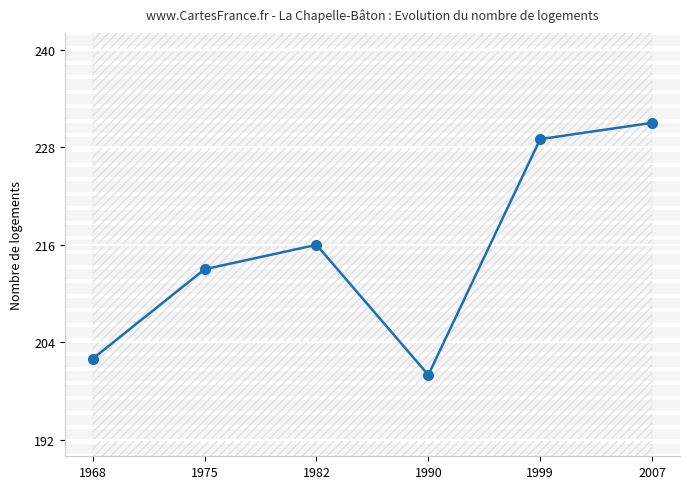

How many lines are shown in the chart?

1